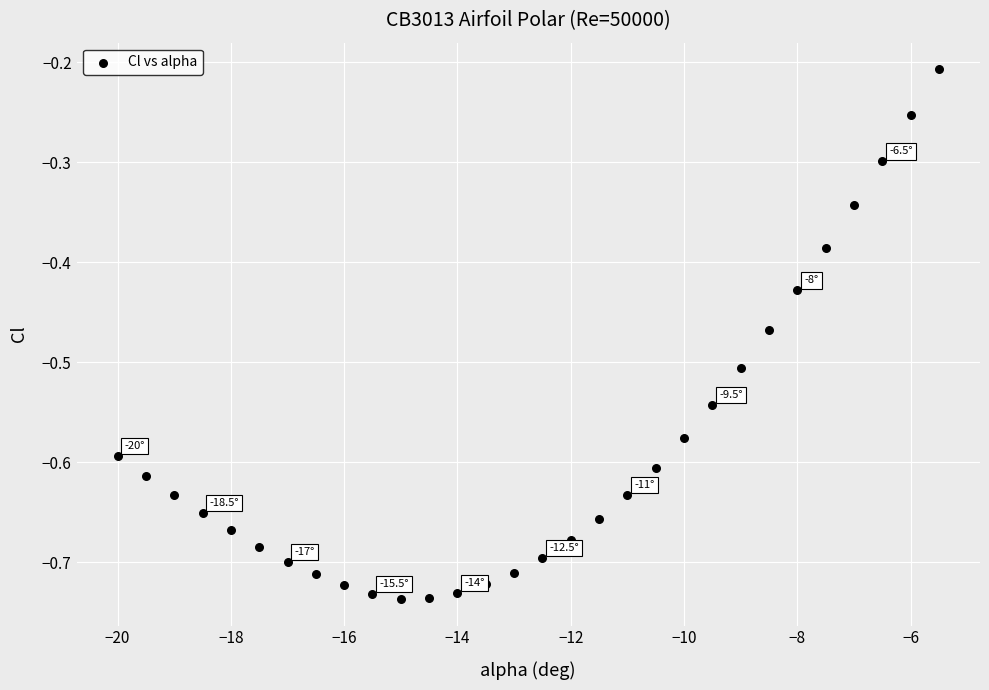

What is the range of X values (max minus min)?

14.5